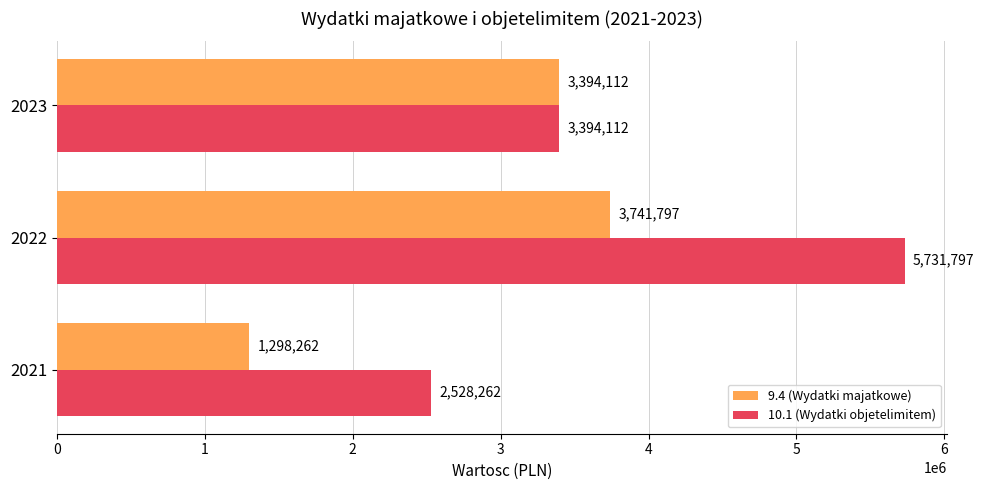

True or false: 9.4 (Wydatki majatkowe) has a value of 1298262 at 2021.

True